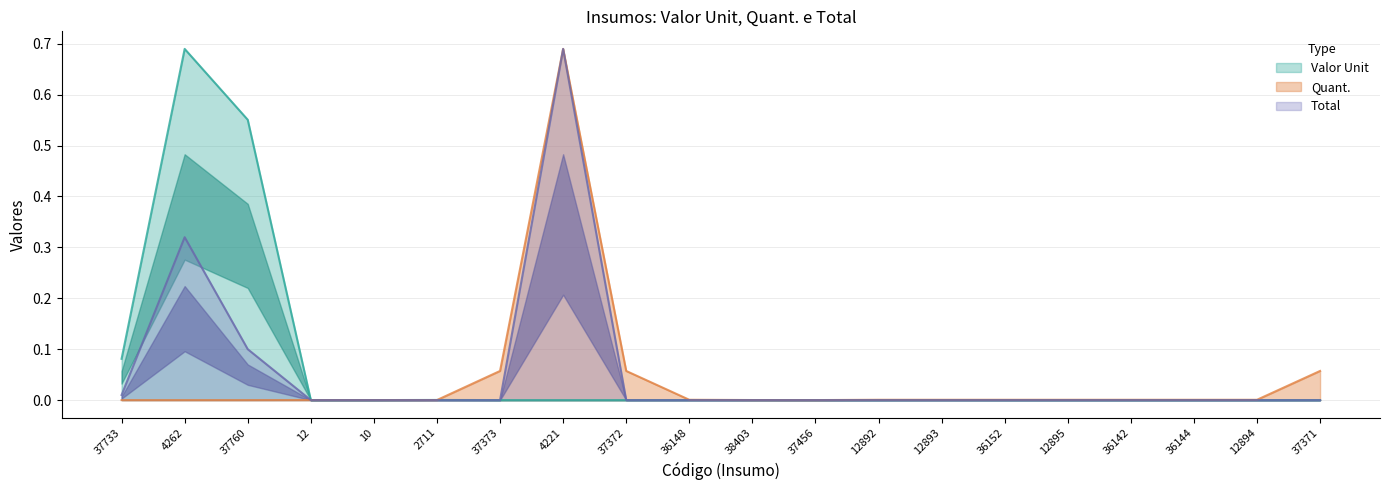

What are all the series names shown in the legend?

Valor Unit, Quant., Total